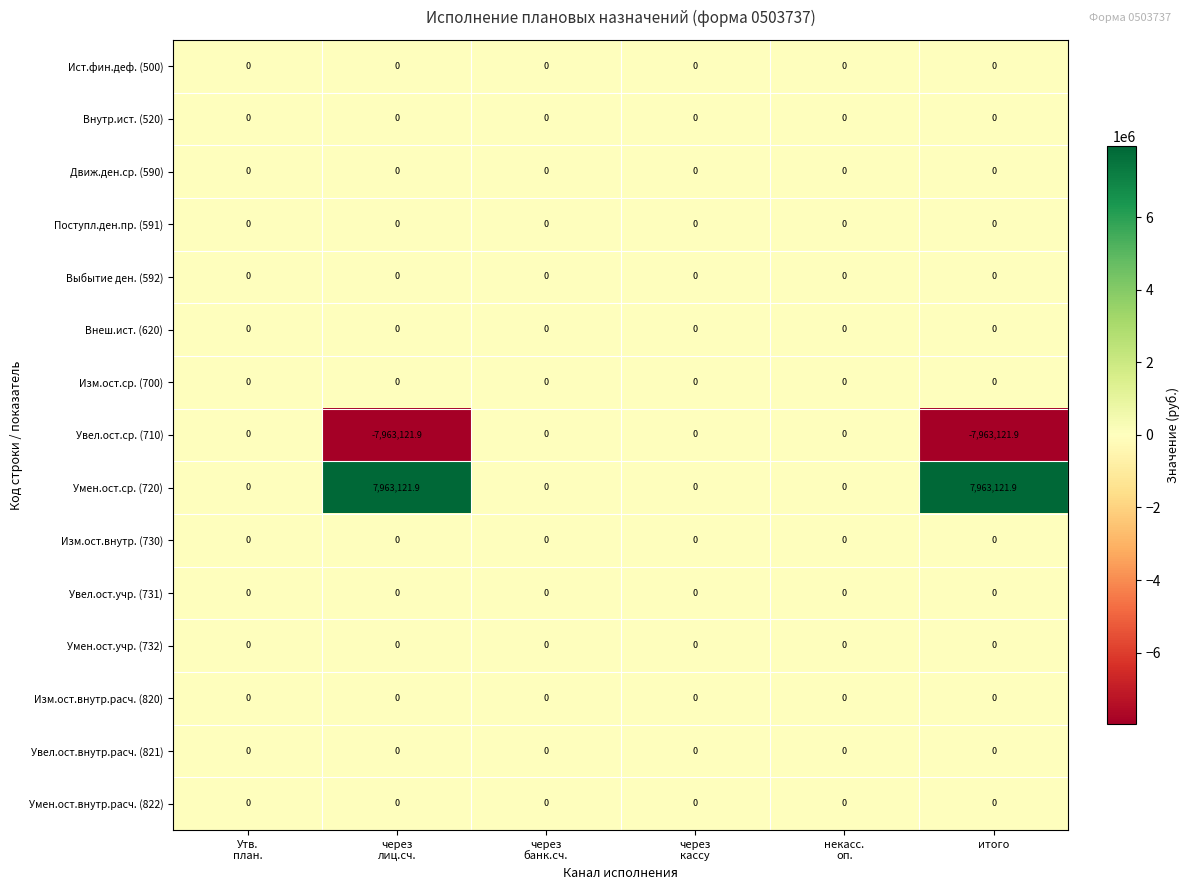

What is the maximum value shown in the chart?

7963121.9